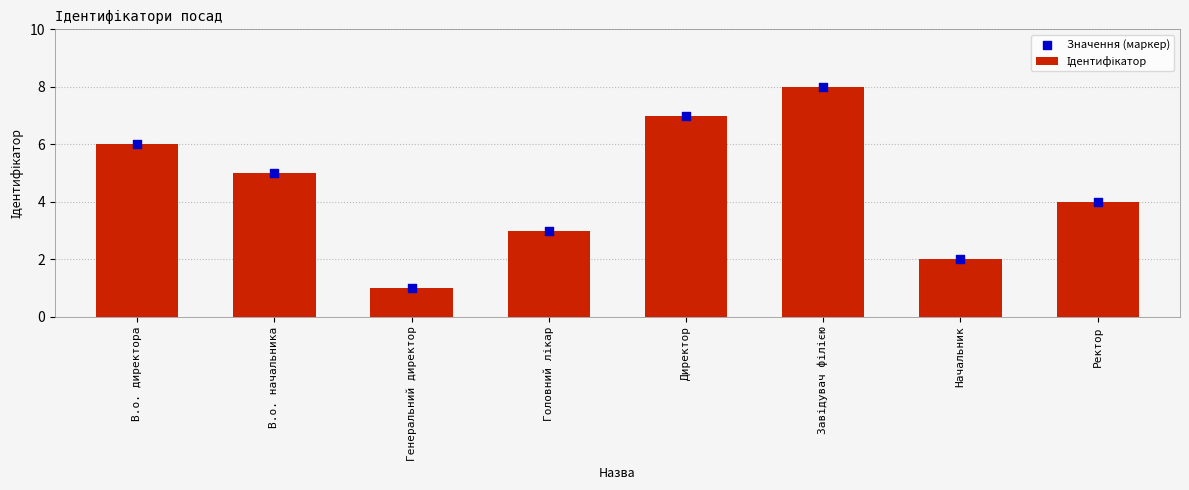

At how many categories does at least one series exceed 3?

5